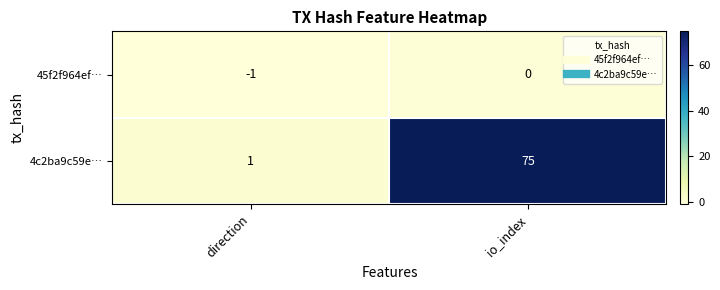

How many categories are shown in the chart?

2